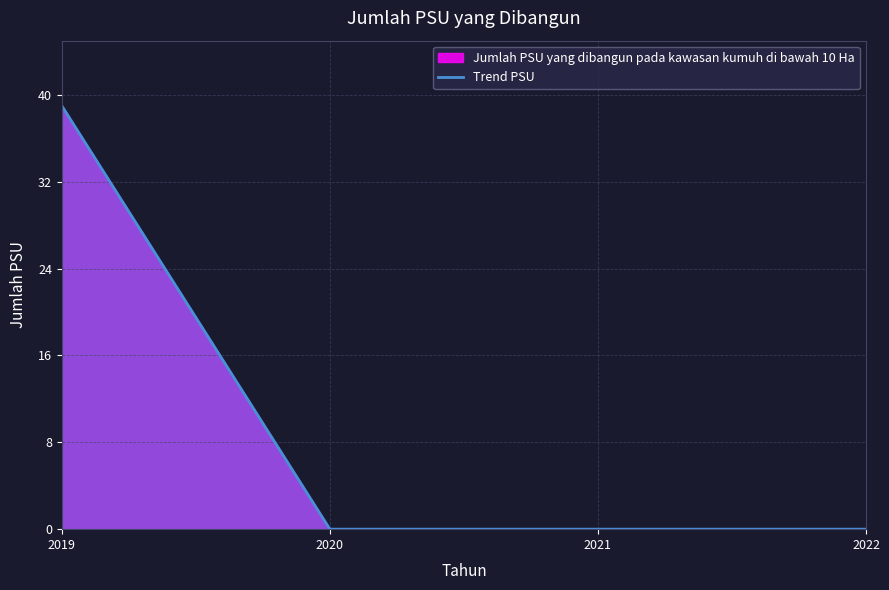

True or false: there are more than 1 points higher than both neighbors.

False